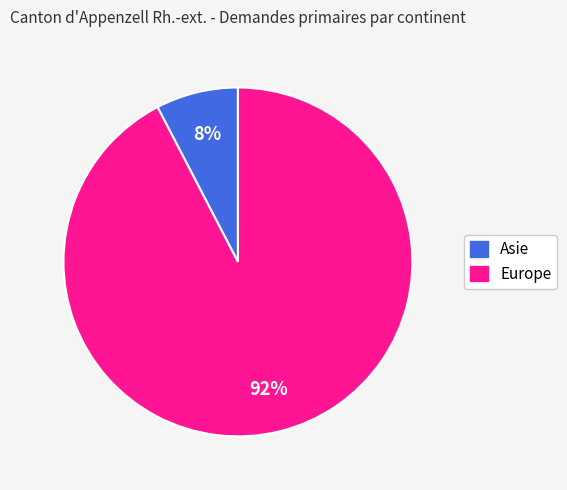

Is there any slice that represents more than half of the pie?

Yes